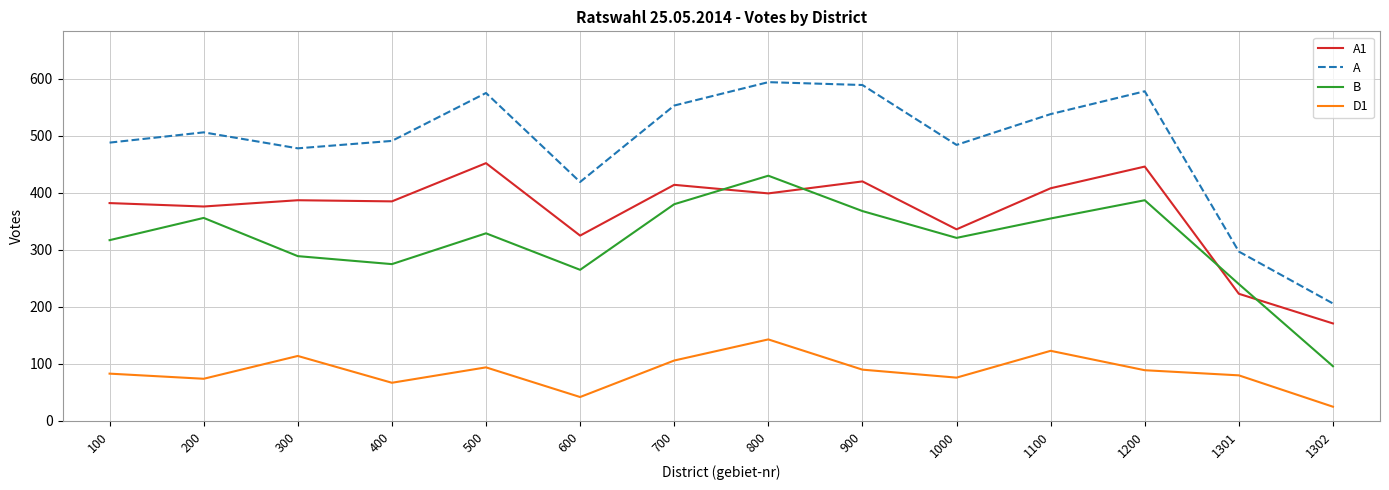

Does the chart display data point markers on the line(s)?

No